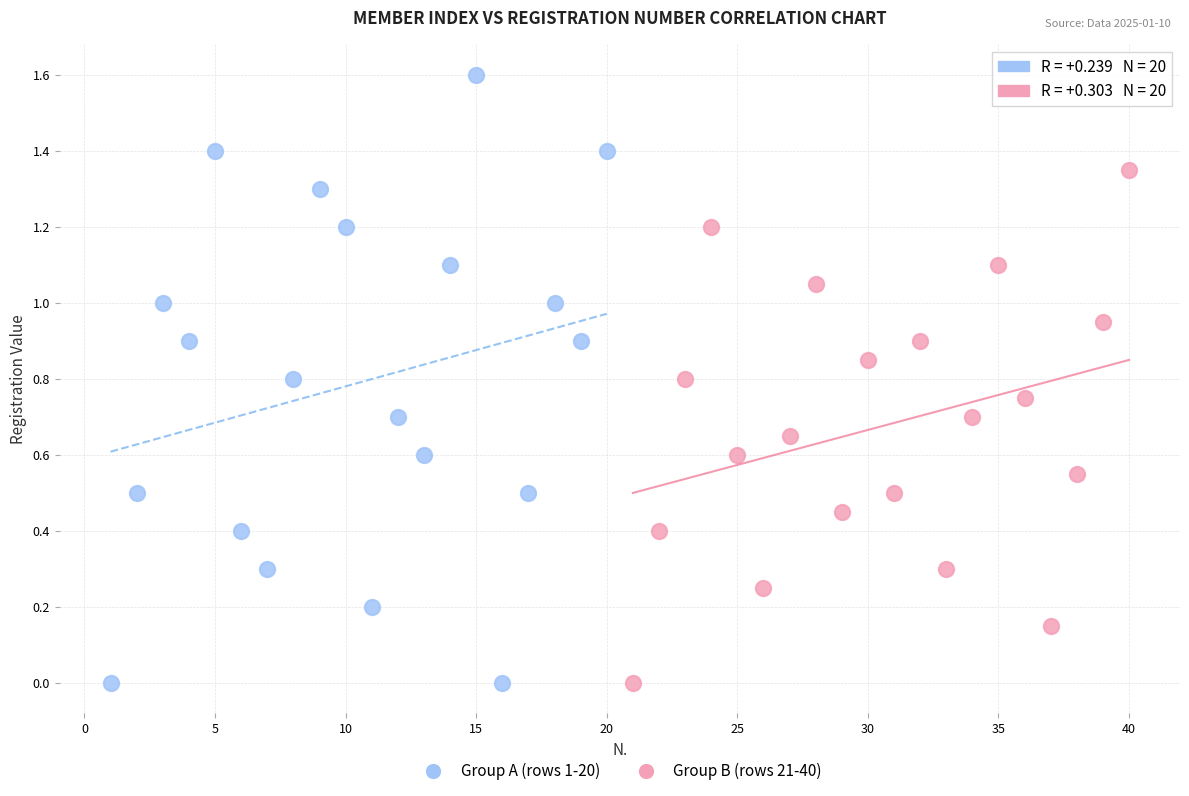

Which series has the widest spread of Y values?

Group A (rows 1-20)